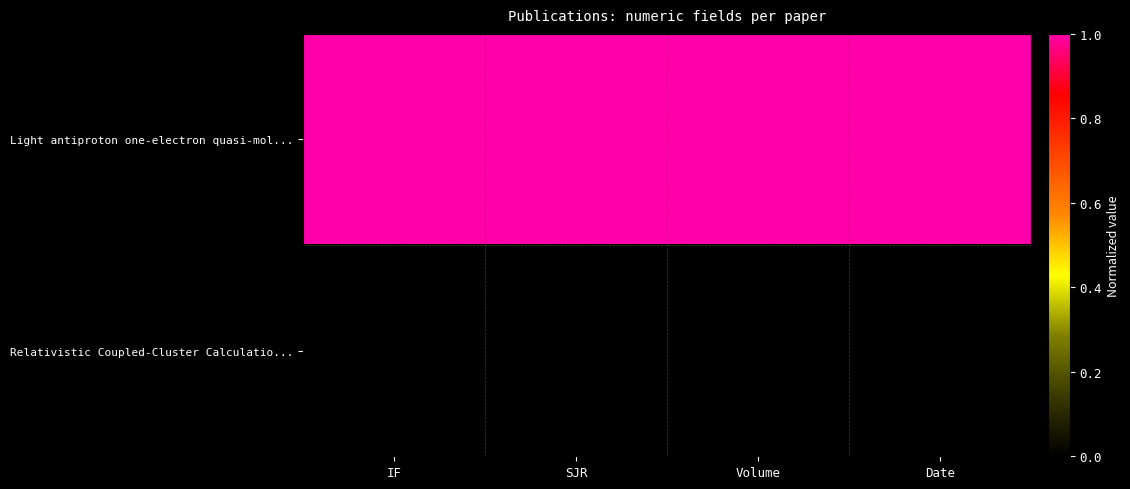

At which category does the chart reach its minimum across all series?

IF